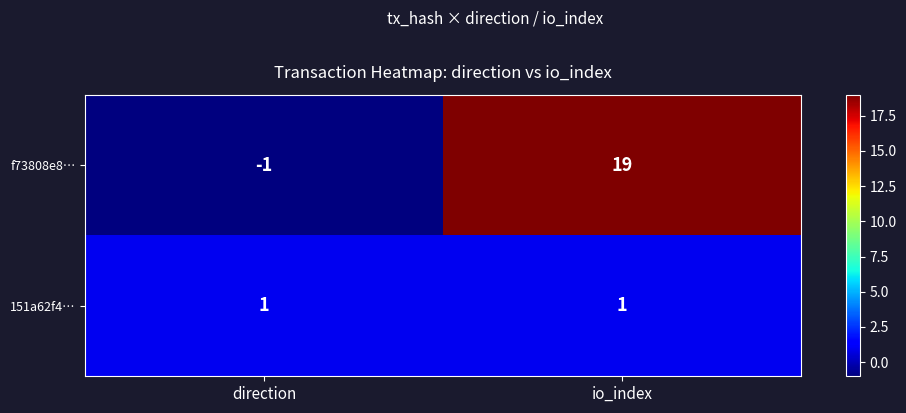

Where is f73808e8… nearest to the value 9?

direction